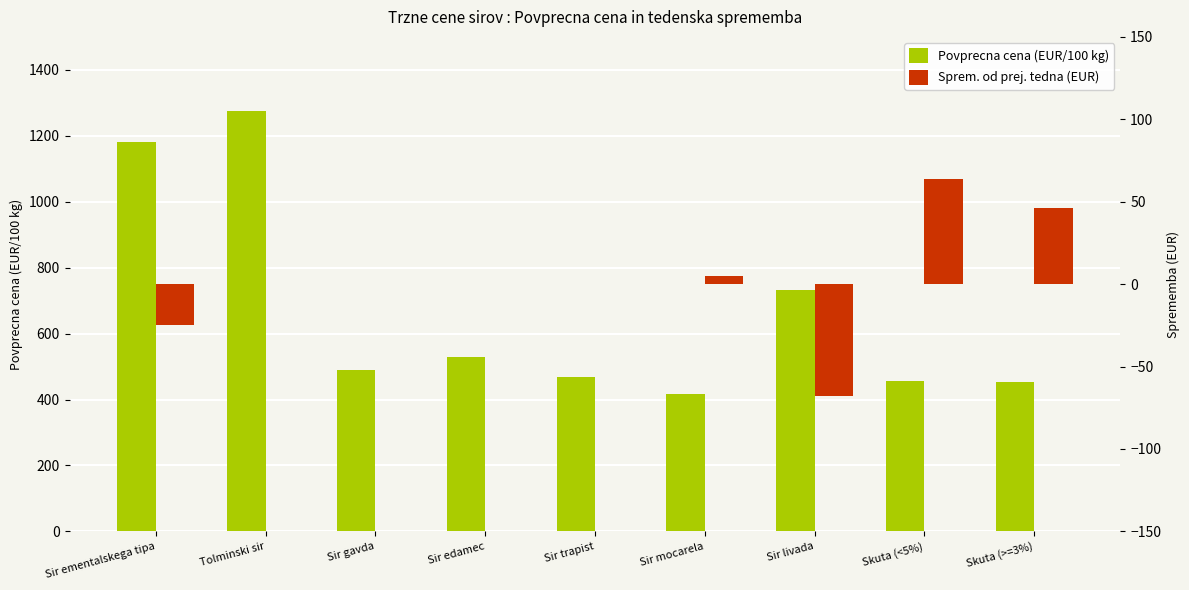

Rank the categories by Sprem. od prej. tedna (EUR) value from highest to lowest.

Skuta (<5%), Skuta (>=3%), Sir mocarela, Tolminski sir, Sir gavda, Sir edamec, Sir trapist, Sir ementalskega tipa, Sir livada